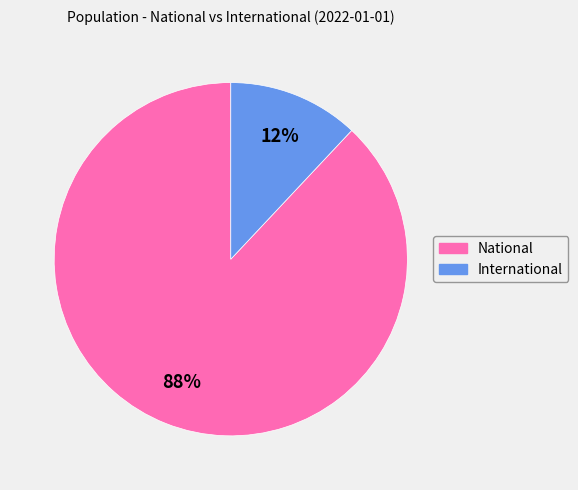

Combined, do International and National account for over 50%?

Yes